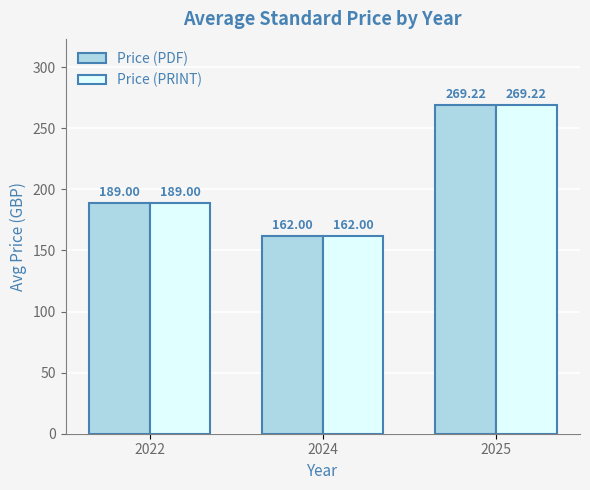

Are the bars grouped side by side (vs. stacked)?

Yes